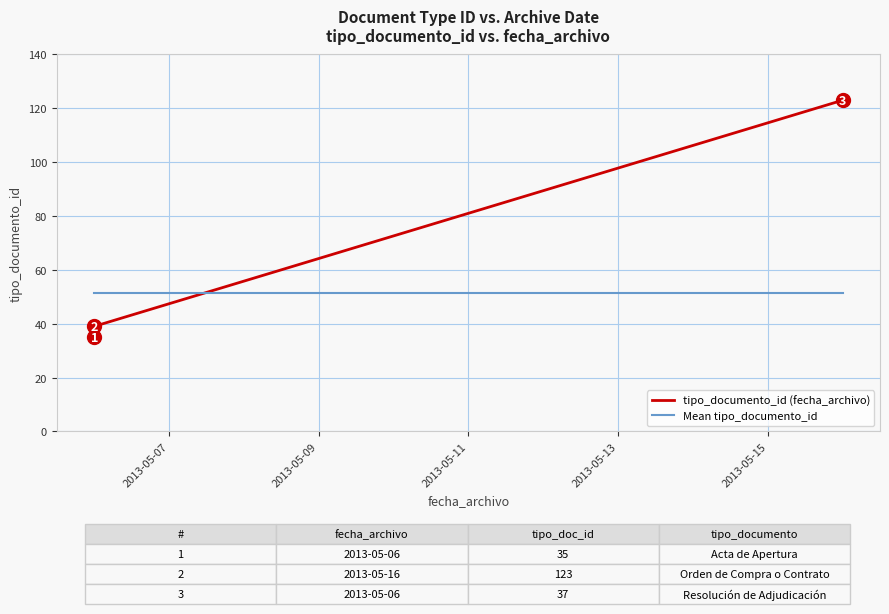

What position from the left is 2013-05-09?

2